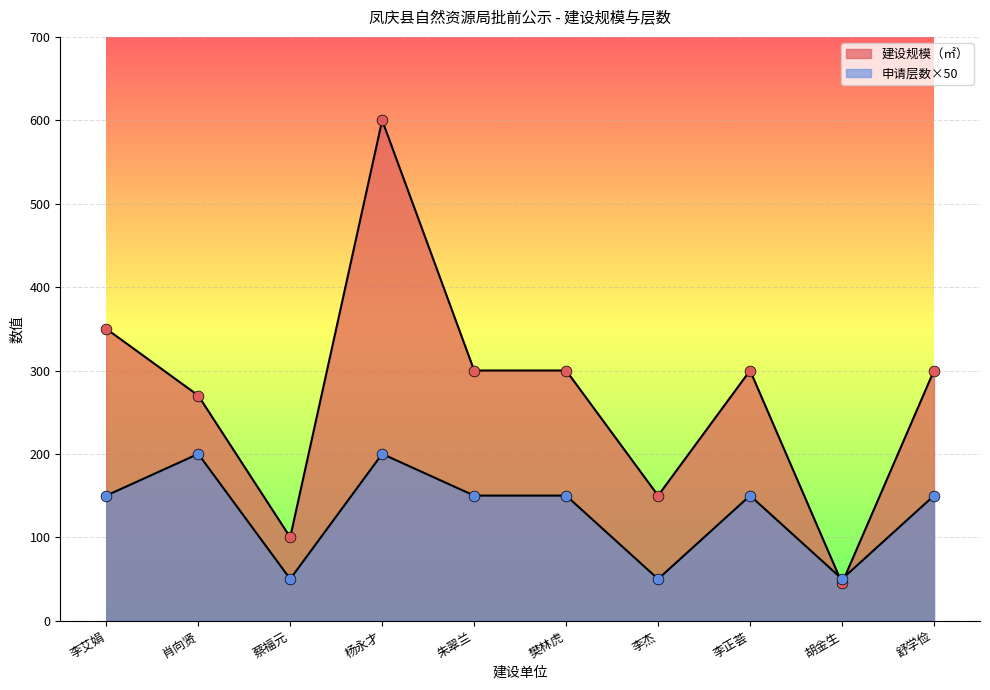

Which series reaches the minimum Y coordinate?

建设规模（㎡）